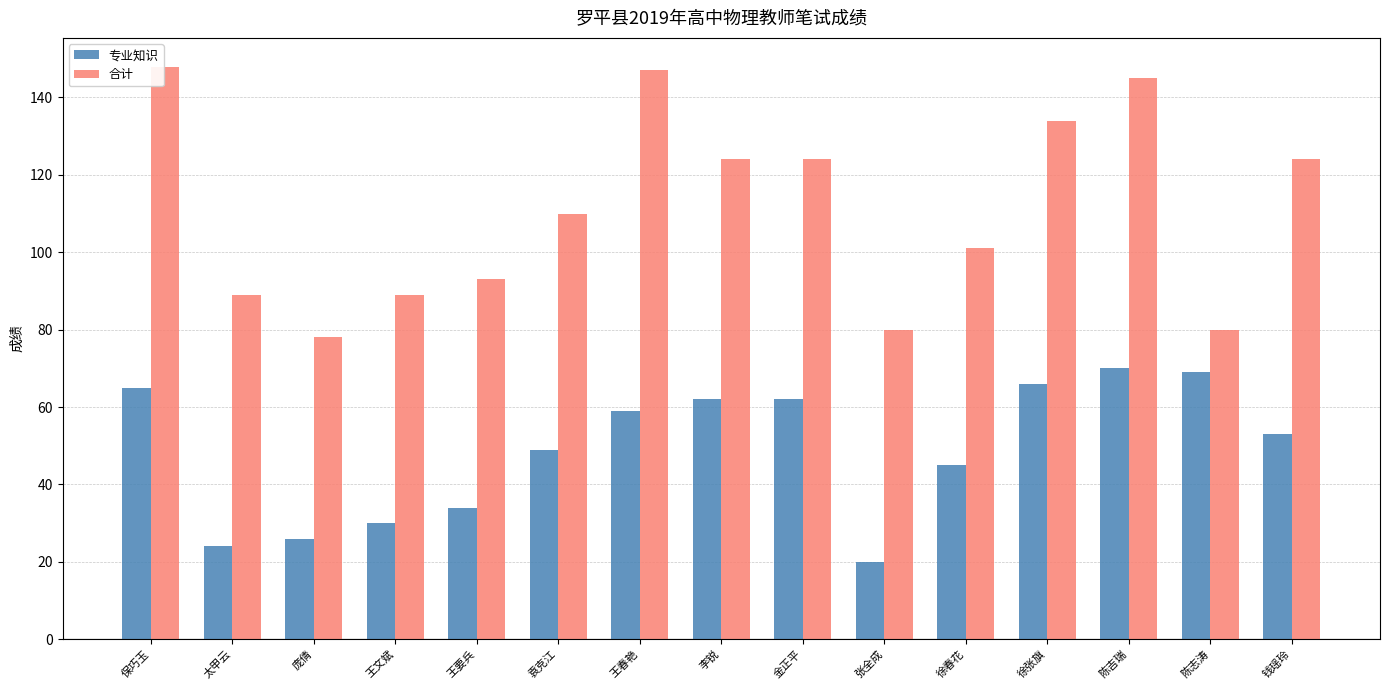

What is the average value of the 合计 series?

111